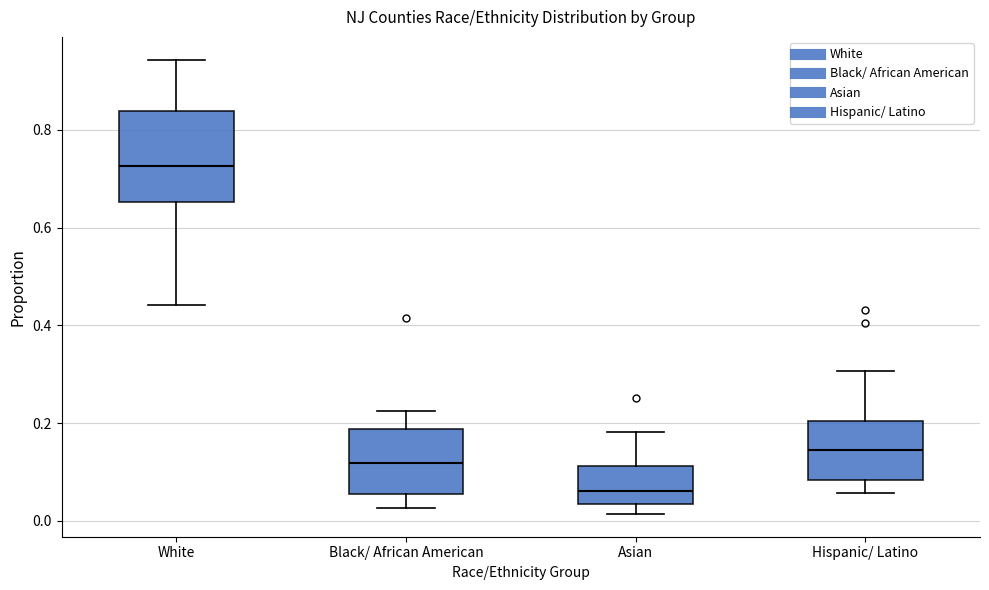

Which box is the tallest, from its lower edge to its upper edge?

White